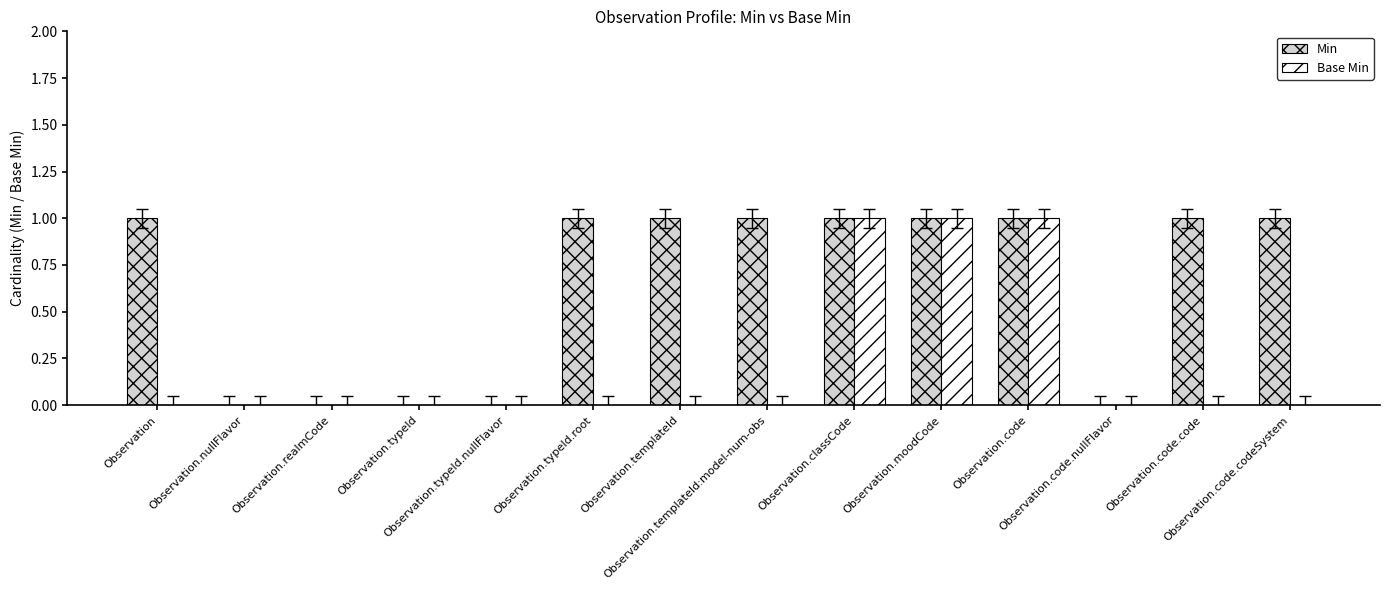

How many data points does each series have?

14